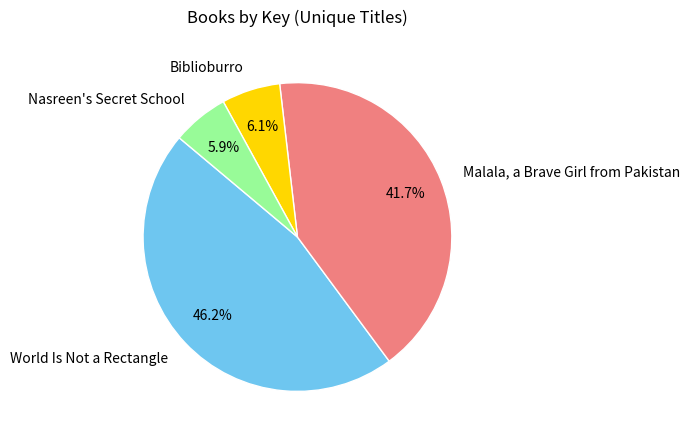

To the nearest percent, what is the difference between the largest and smallest slice percentages?

40%